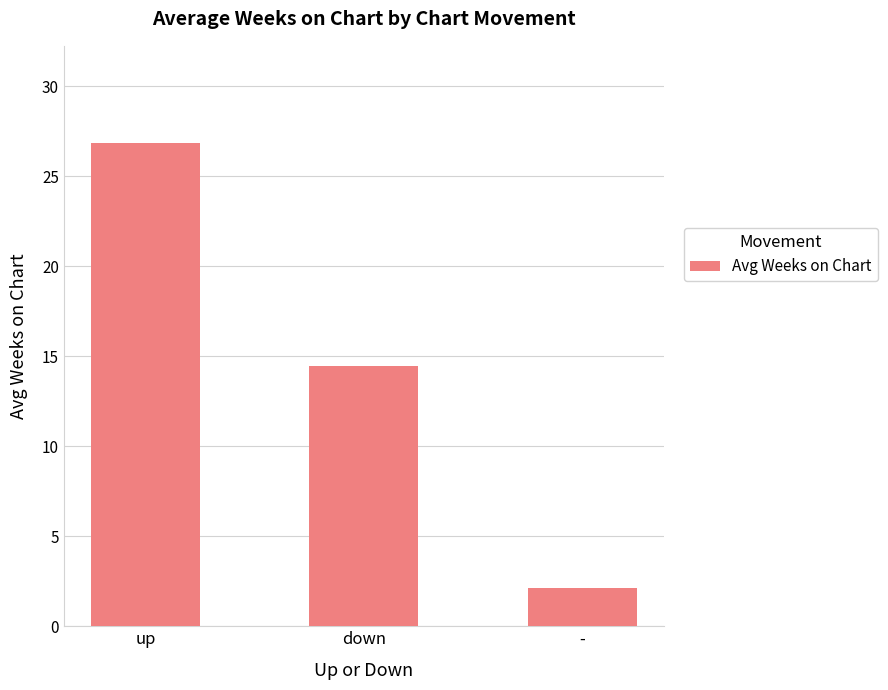

Where is the data nearest to the value 14?

down